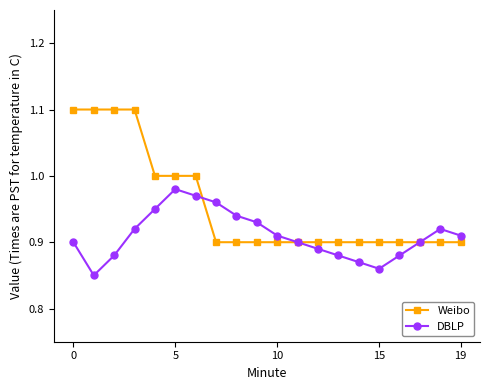

Does the chart have visible grid lines?

No